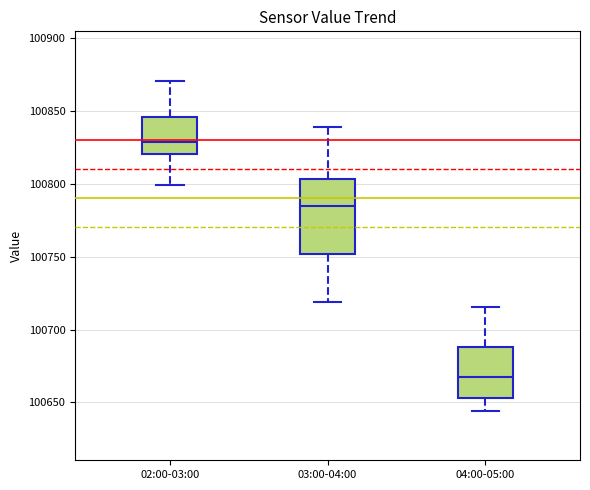

Reading left to right, read every box against the y-axis: the position of its median line, the range the box covers, and the ends of its whiskers. The values are not printed on the chart, so give them approximately, as read against the axis.

02:00-03:00: median 100830, box 100820 to 100845, whiskers 100800 to 100870
03:00-04:00: median 100785, box 100750 to 100805, whiskers 100720 to 100840
04:00-05:00: median 100665, box 100655 to 100690, whiskers 100645 to 100715